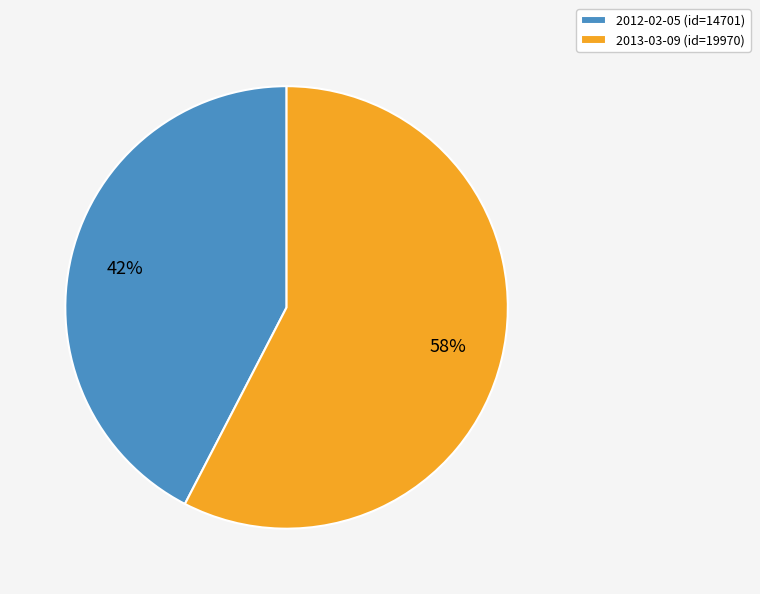

Rank the categories by value from highest to lowest.

2013-03-09, 2012-02-05